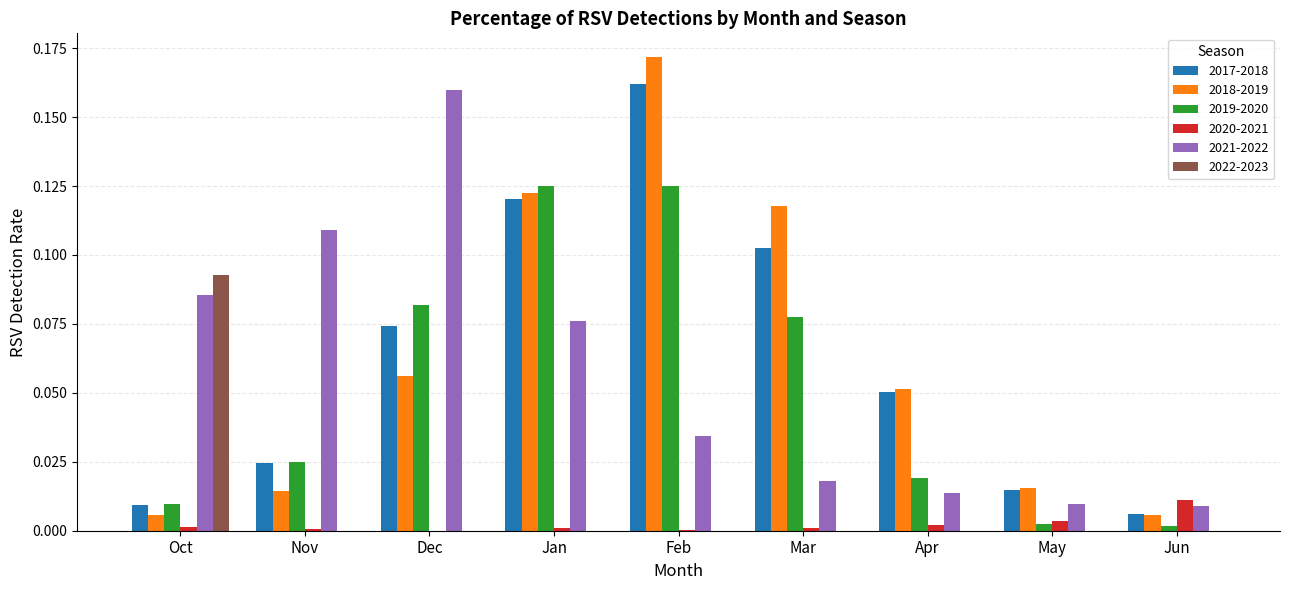

Which label corresponds to the largest value in the chart?

Feb